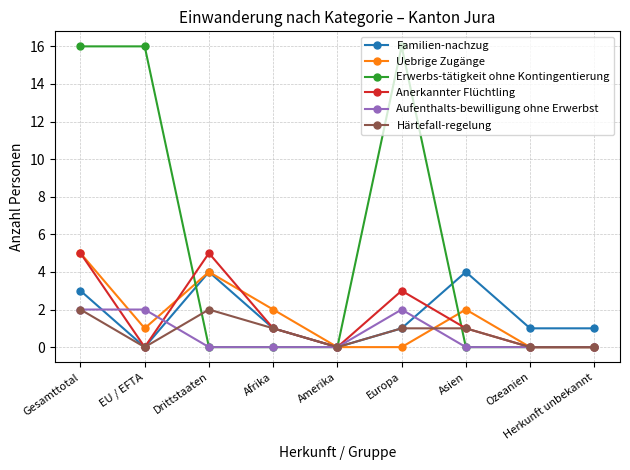

Does the chart have visible grid lines?

Yes